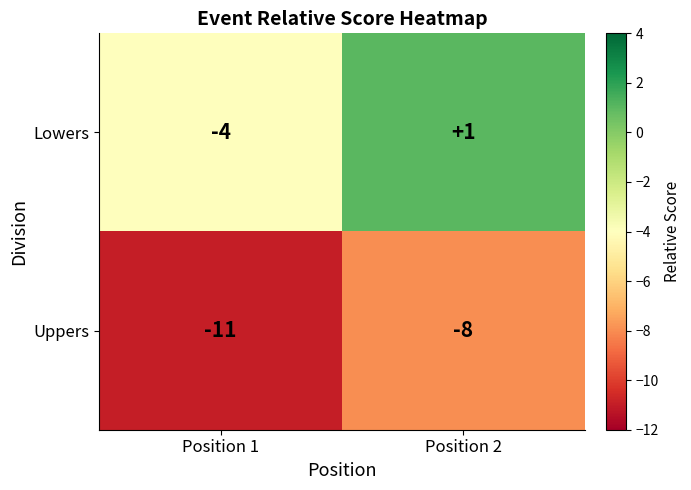

Where is Uppers nearest to the value -9?

Position 2